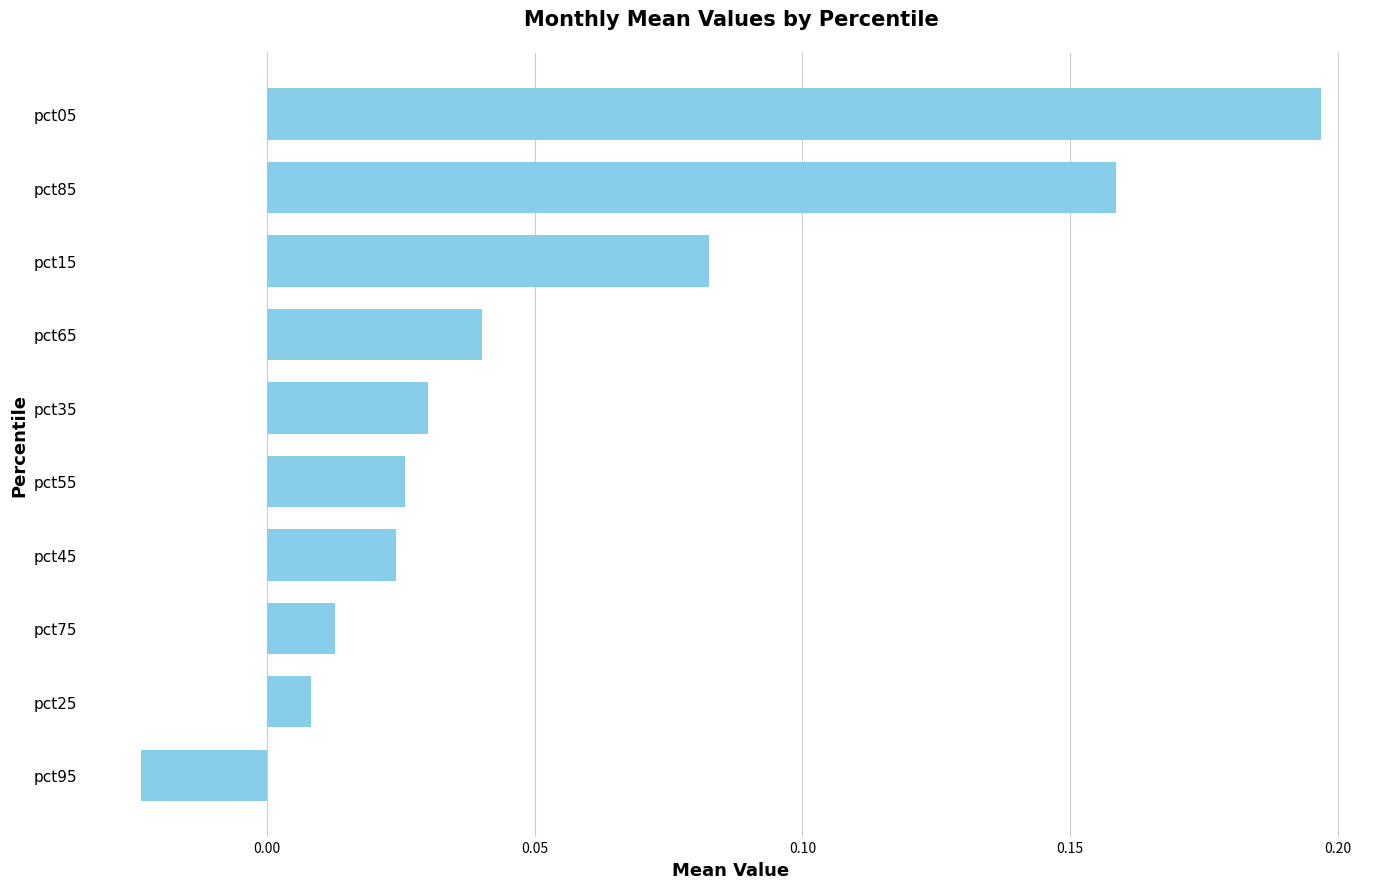

How many data points are less than 0?

1